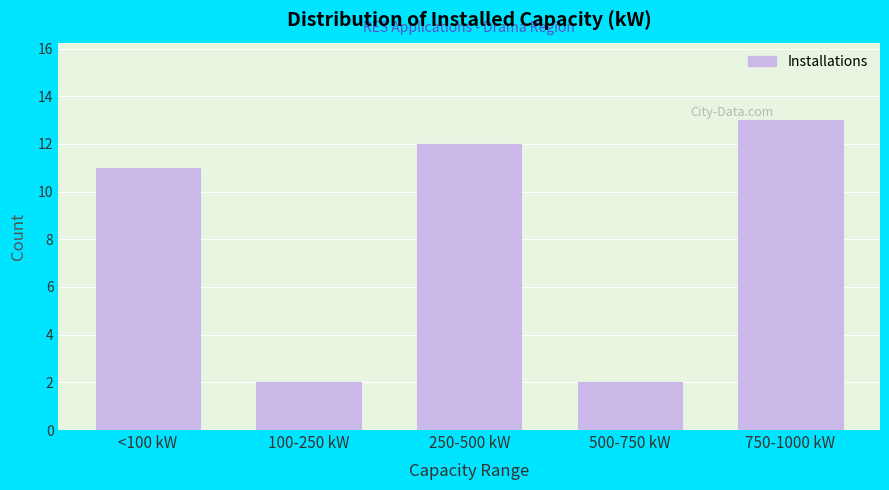

Reading left to right, what are all the values shown in this chart?

11	2	12	2	13